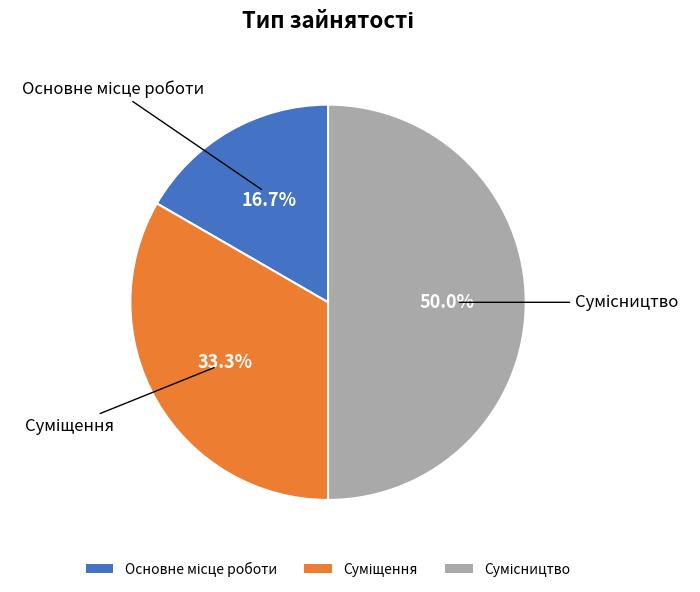

How many slices are in this pie chart?

3